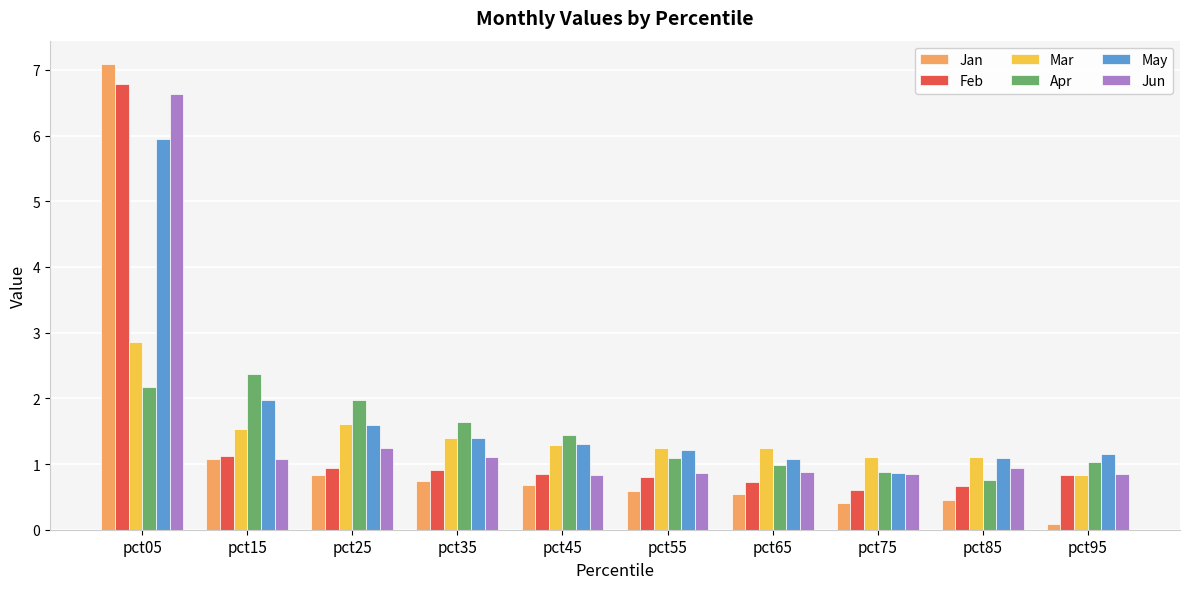

Rank the series by their maximum value, from lowest to highest.

Apr, Mar, May, Jun, Feb, Jan